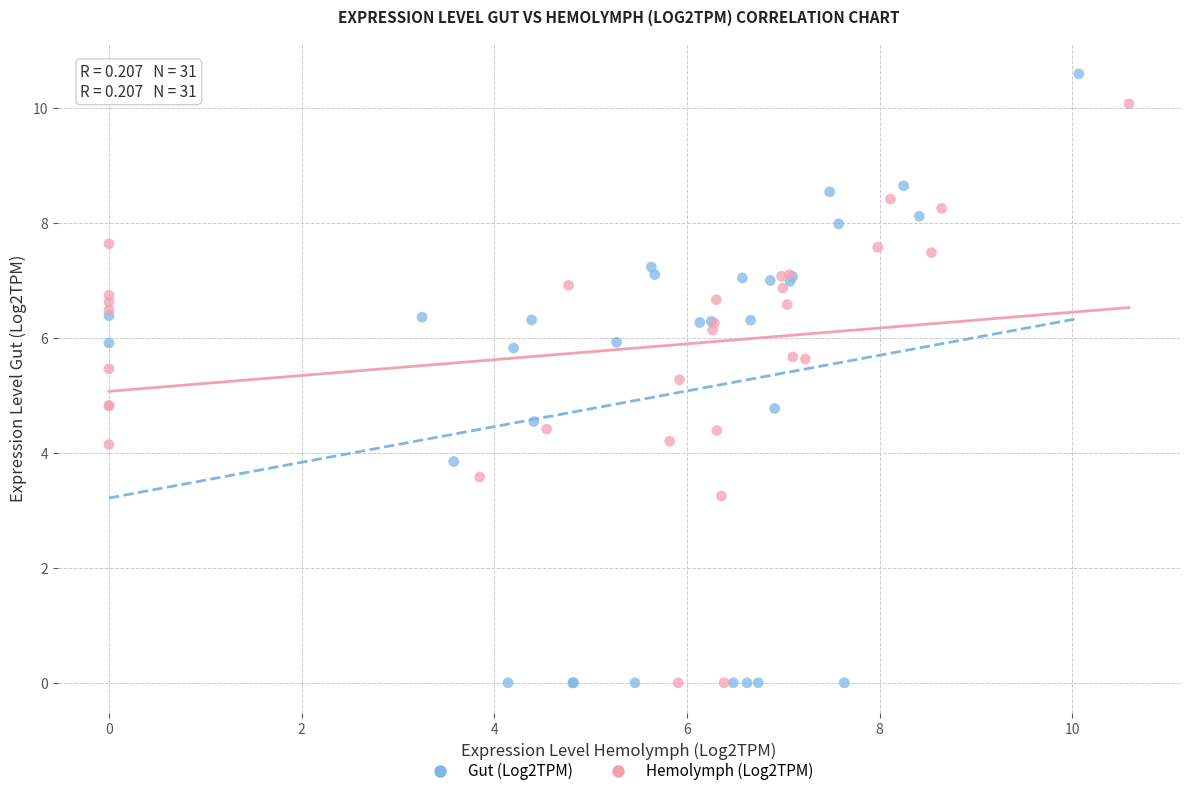

Which series reaches the maximum Y coordinate?

Gut (Log2TPM)